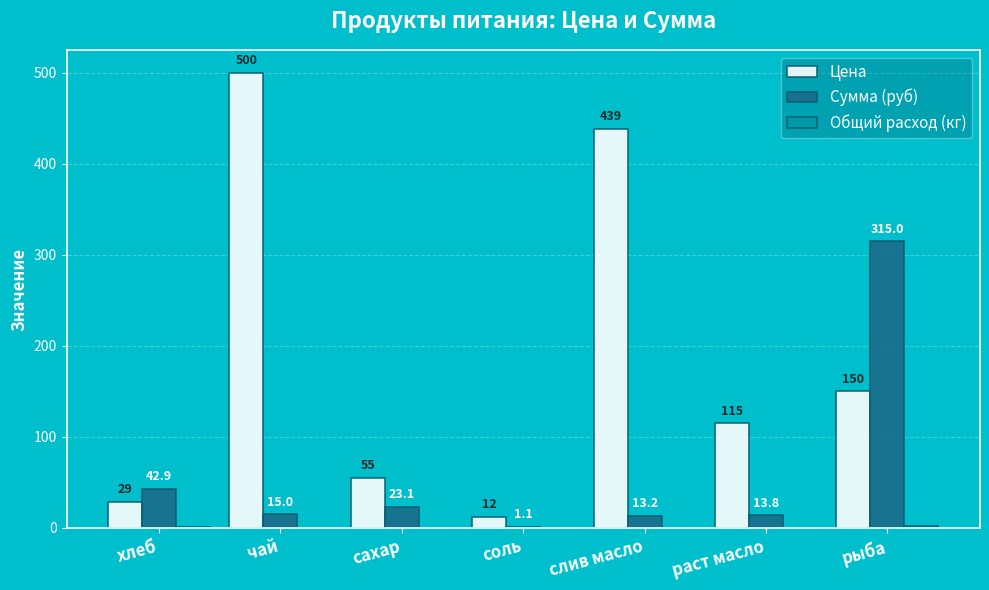

What is the sum of all Цена values?

1299.5